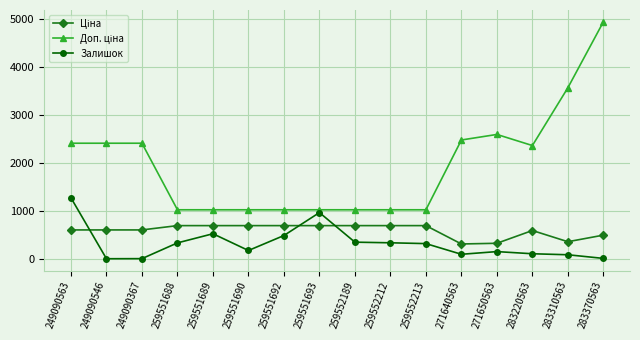

At how many categories does at least one series exceed 941?

16